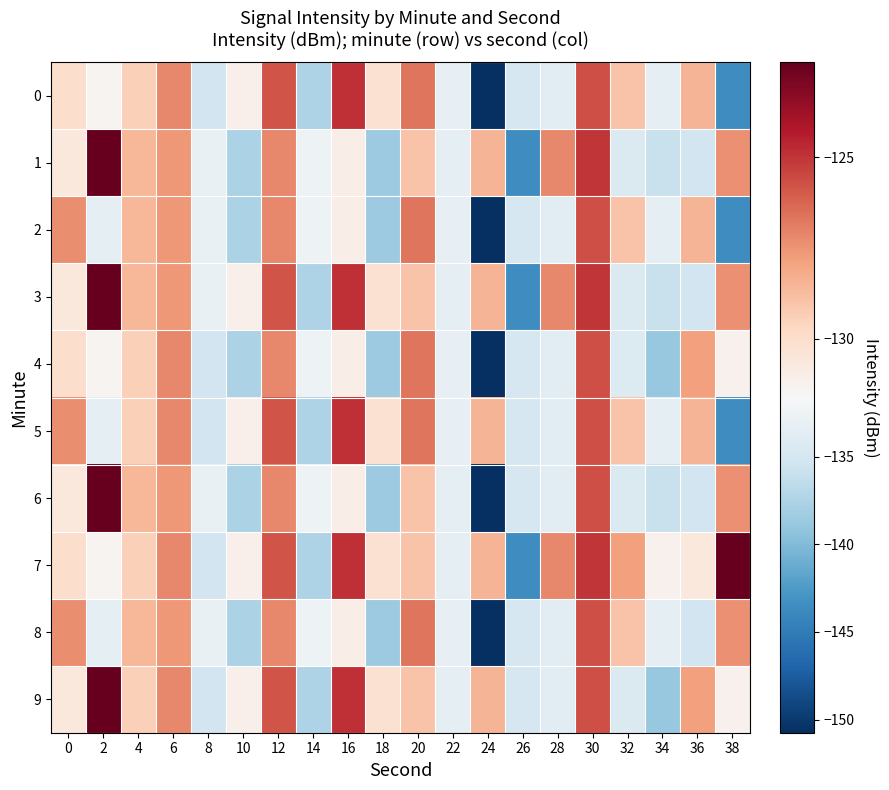

List the series in order of their peak value, highest first.

1, 3, 6, 7, 9, 0, 5, 2, 4, 8